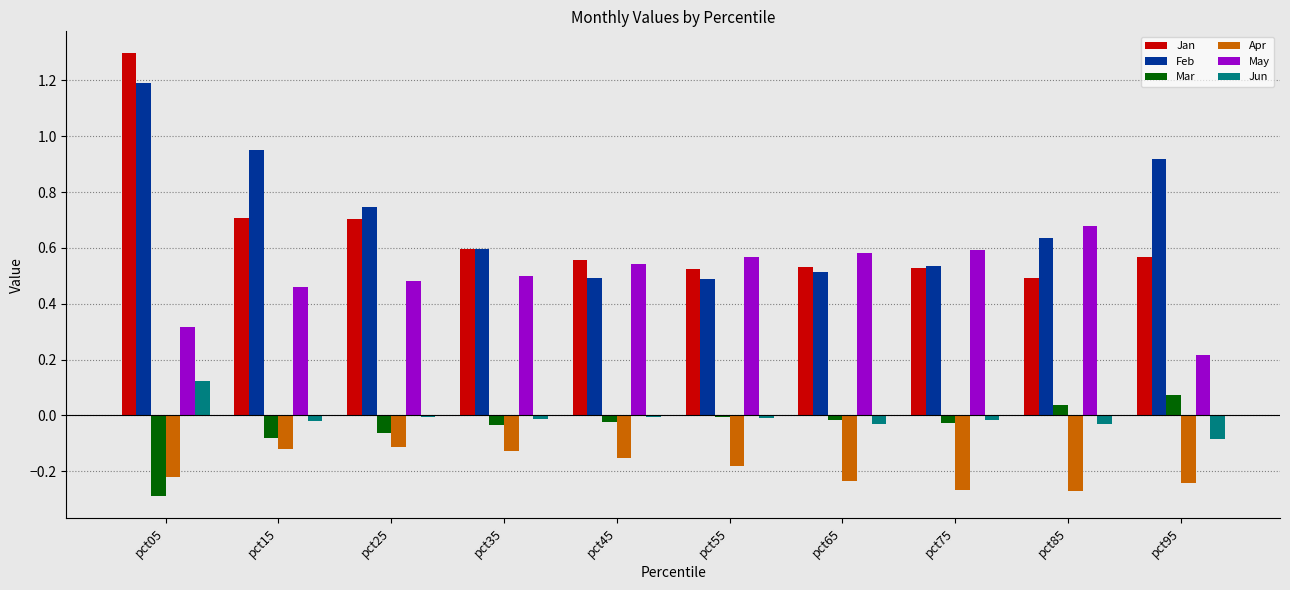

How many groups of bars are there?

10